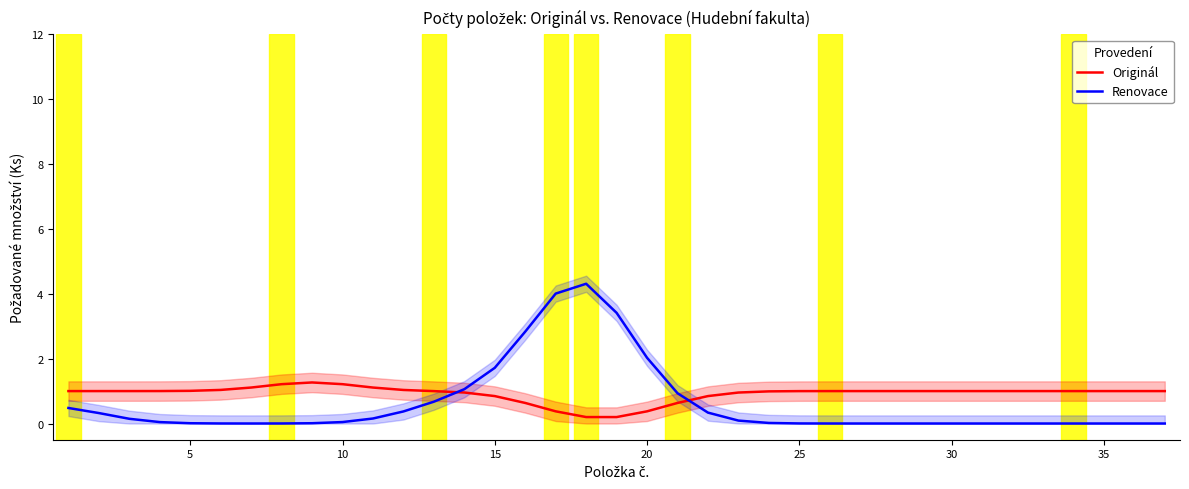

True or false: Originál has a value of 1.0 at 5.

True